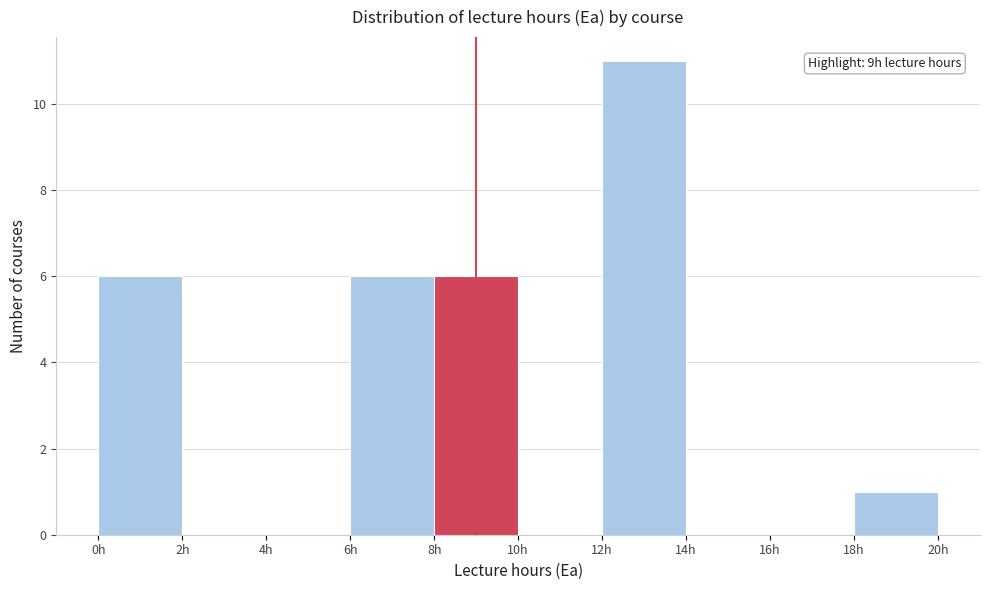

Which range on the x-axis has the tallest bar?

12 to 14